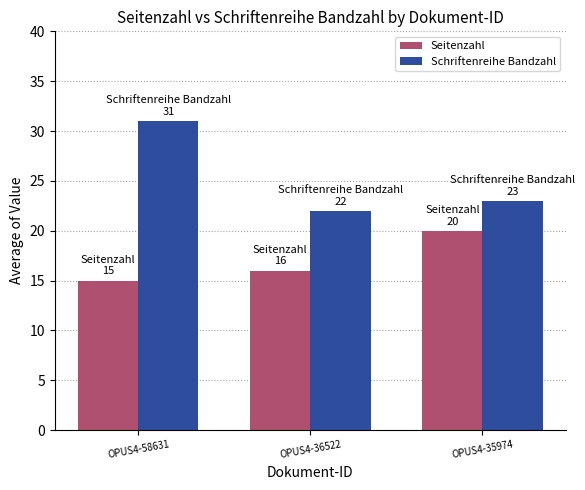

At which category is the sum across all series the highest?

OPUS4-58631